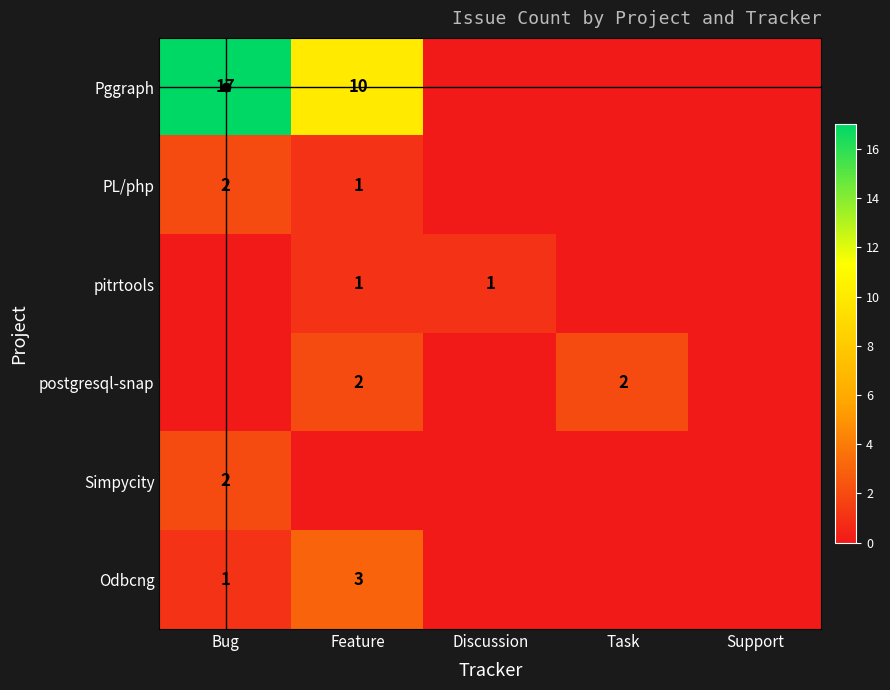

Is it true that pitrtools equals 0 at Support?

False